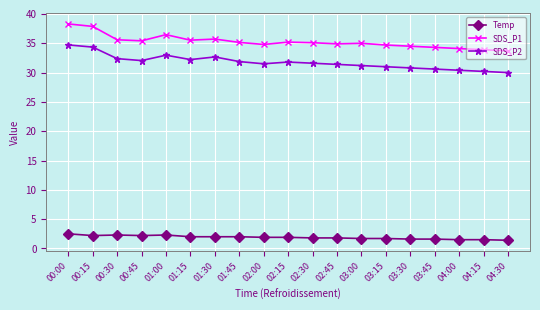

What is the lowest value of the SDS_P2 series?

30.0